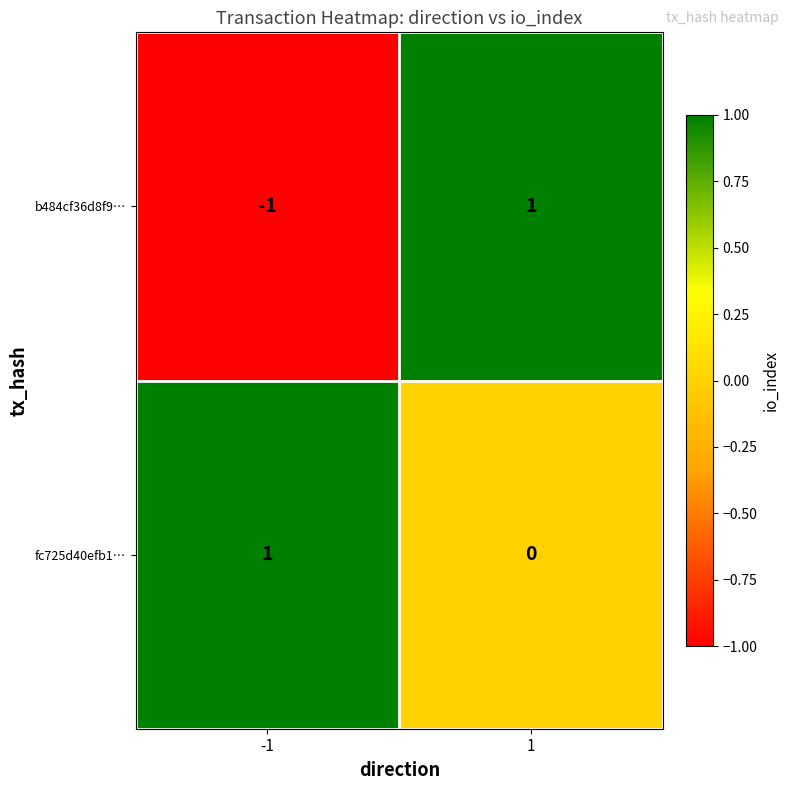

How many positive values does the b484cf36d8f9… series have?

1